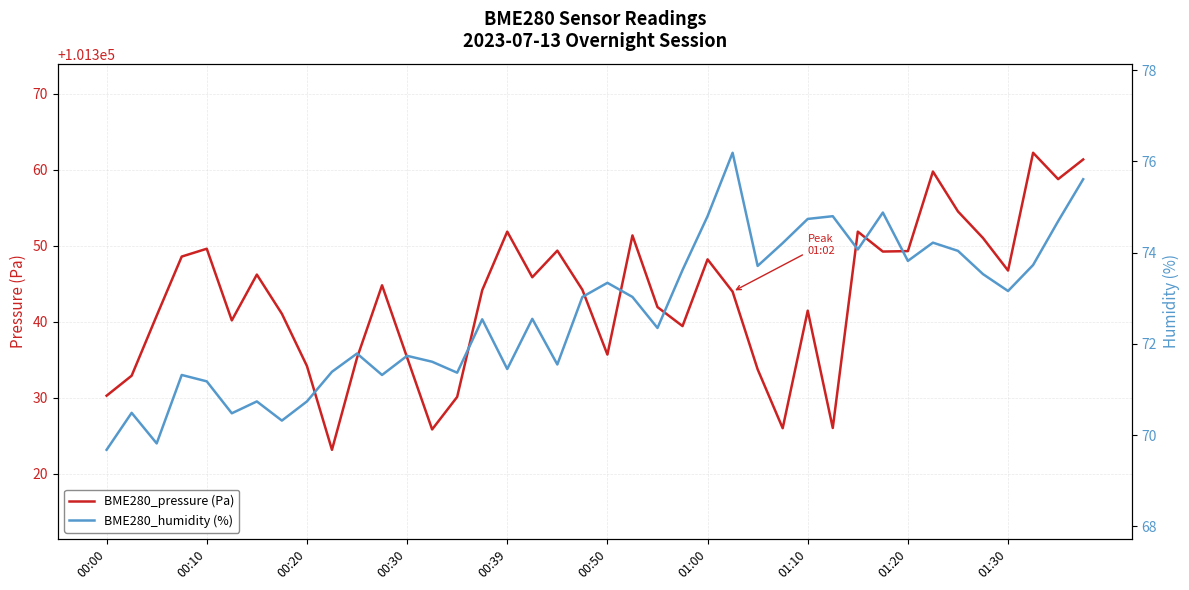

How many lines are shown in the chart?

2